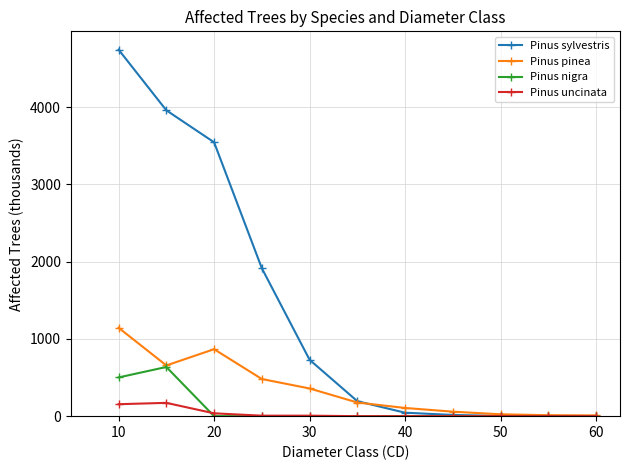

Rank the series by their maximum value, from highest to lowest.

Pinus sylvestris, Pinus pinea, Pinus nigra, Pinus uncinata